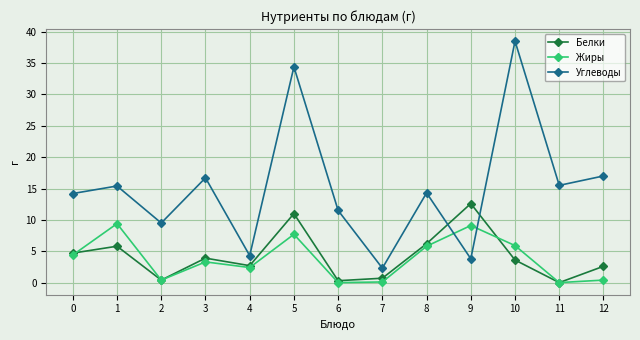

True or false: Белки has a value of 6.2 at 8.

True